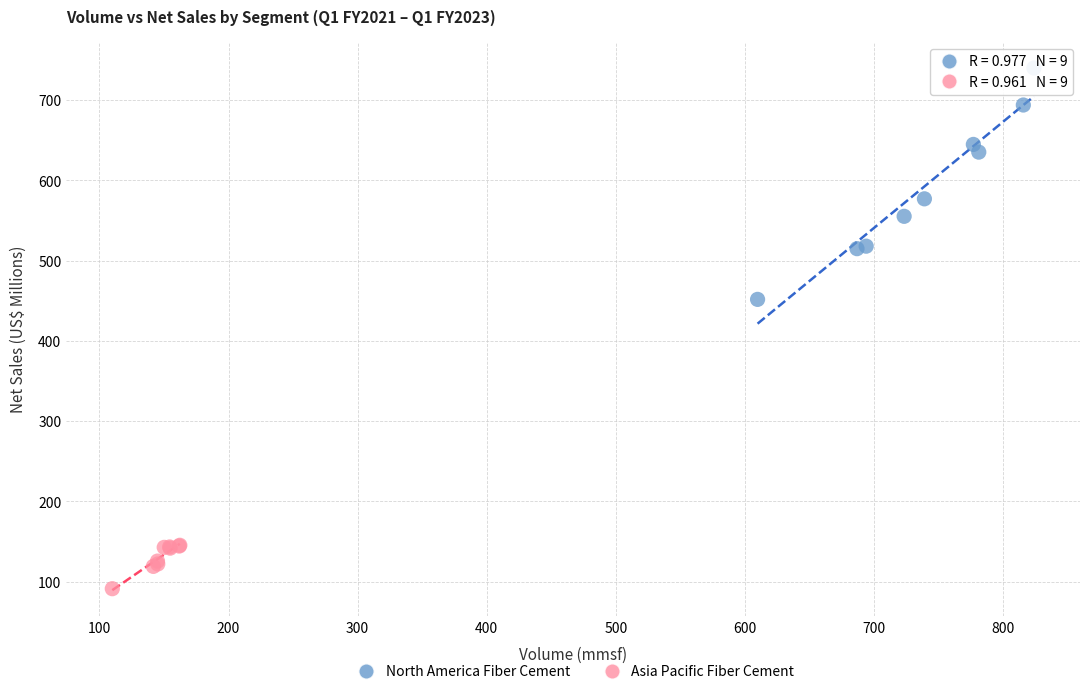

Which series contains the lowest Y value?

Asia Pacific Fiber Cement